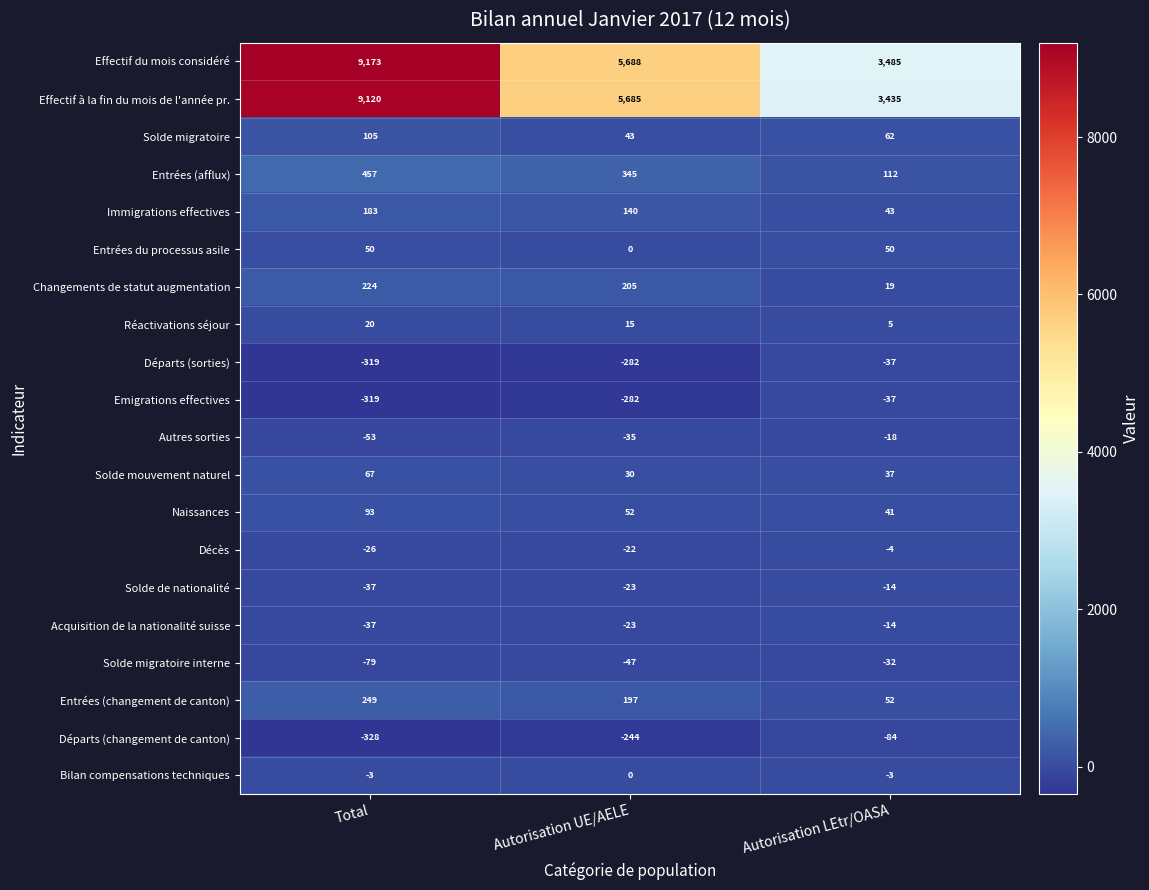

What is the difference between the Effectif du mois considéré values at Autorisation UE/AELE and Total?

3485